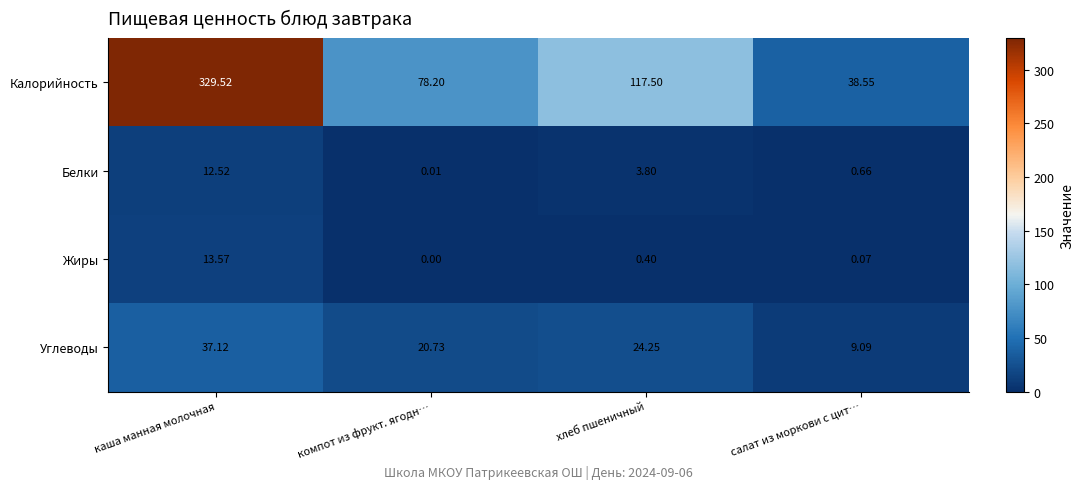

Rank the series by their maximum value, from highest to lowest.

Калорийность, Углеводы, Жиры, Белки